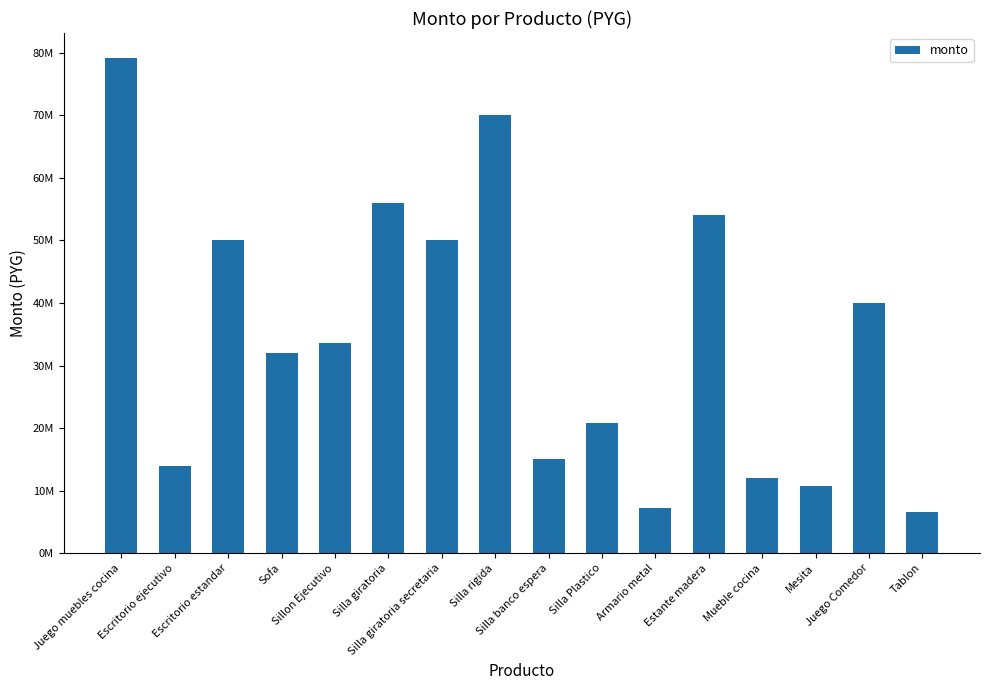

Reading left to right, list all the values displayed in this chart.

79200000	14000000	50000000	32000000	33600000	56000000	50000000	70000000	15000000	20883200	7200000	54000000	12000000	10800000	40000000	6562500